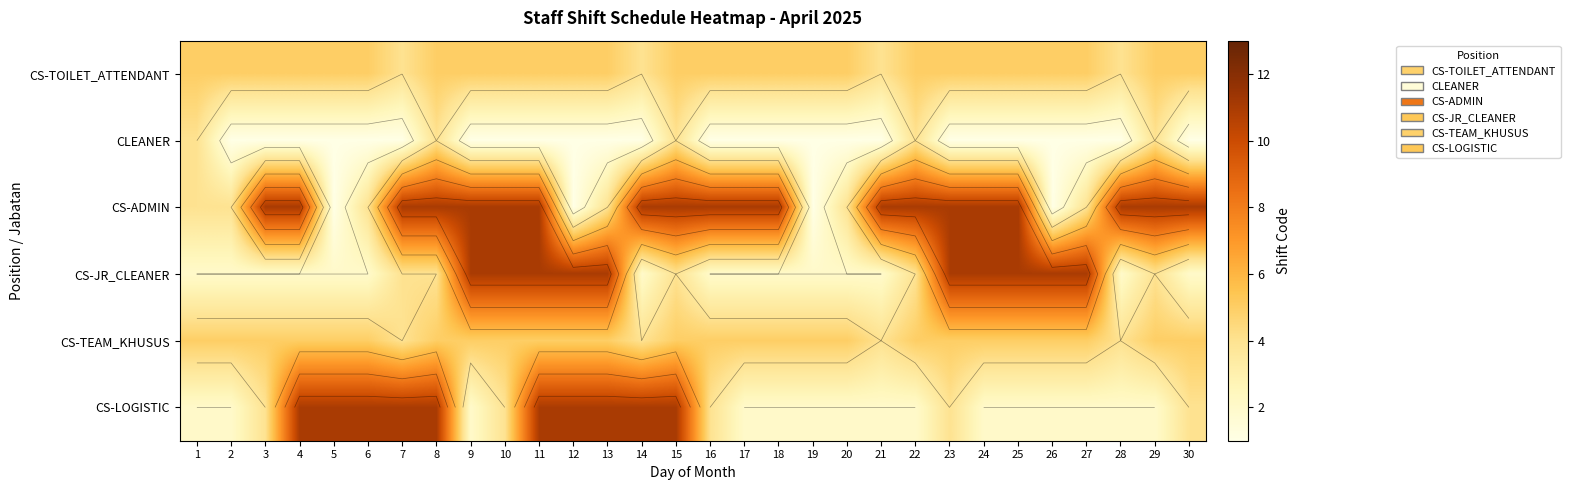

Rank the series at 12 from highest to lowest value.

CS-JR_CLEANER, CS-LOGISTIC, CS-TOILET_ATTENDANT, CS-TEAM_KHUSUS, CLEANER, CS-ADMIN